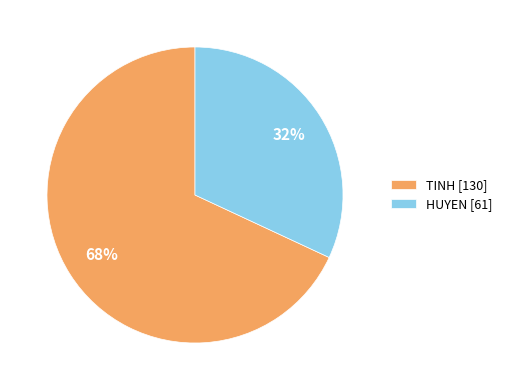

Combined, do HUYEN [61] and TINH [130] account for over 50%?

Yes